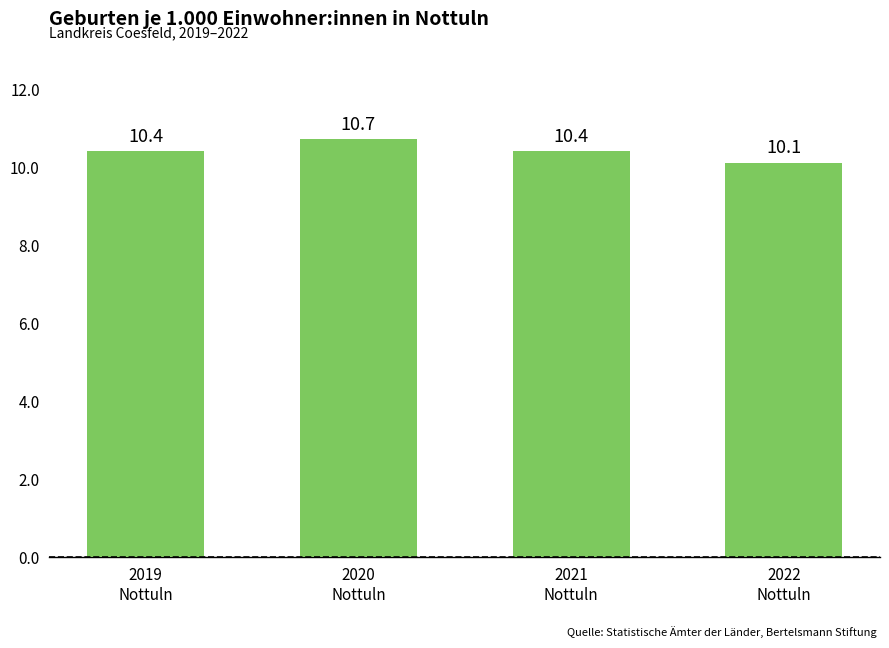

What is the value of the 3rd bar from the left?

10.4